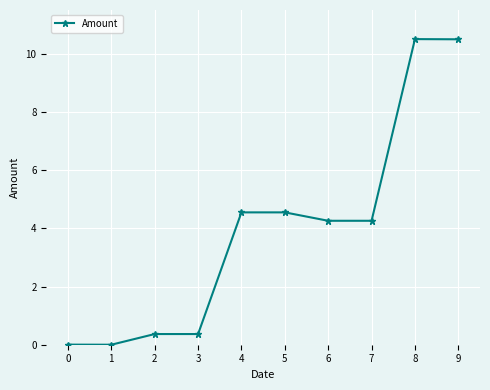

What is the change in value from 5 to 8?

+6.0